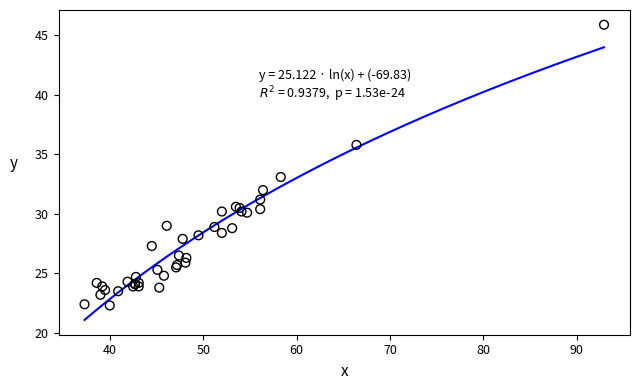

What Y value in the scatter plot is closest to 34?

33.1